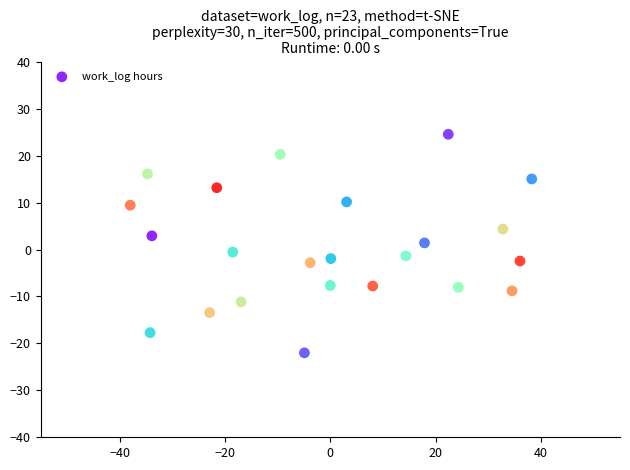

What is the range of X values (max minus min)?

76.2